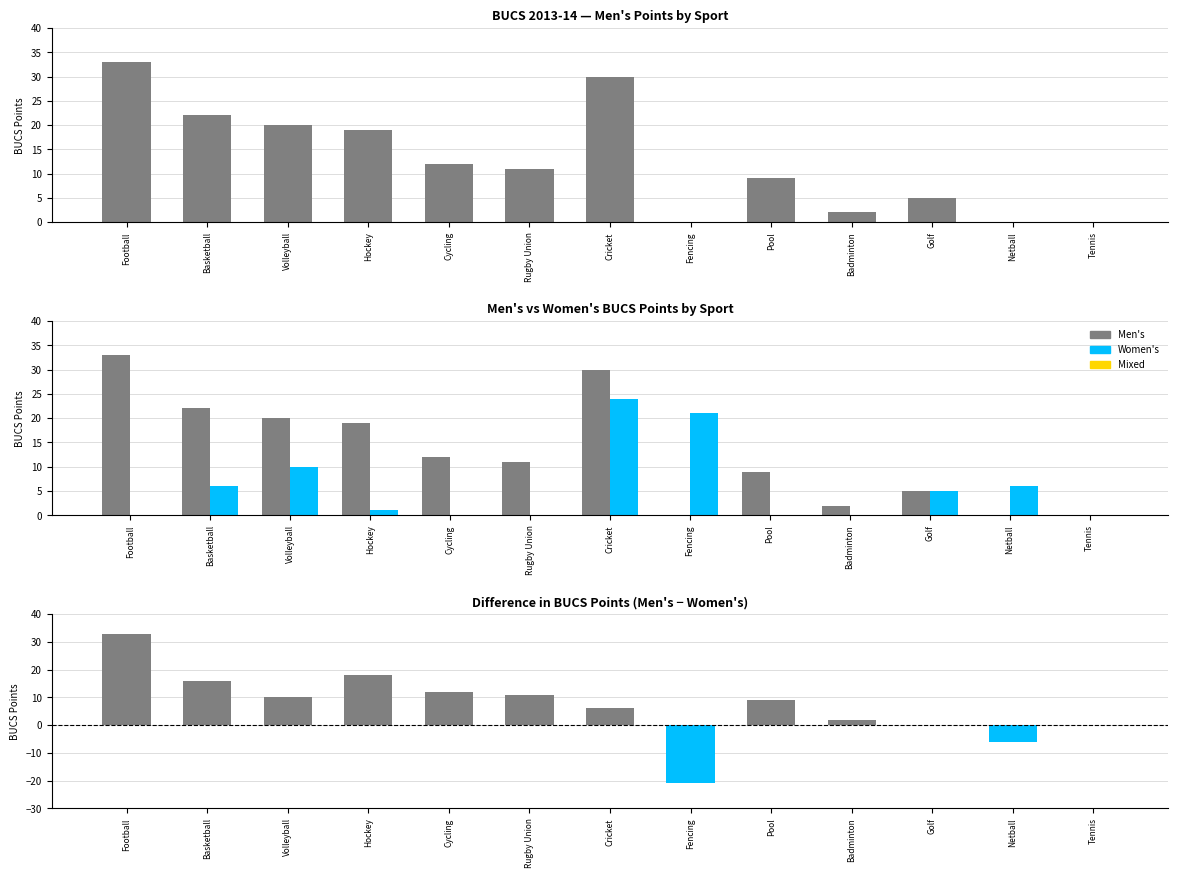

What value does the Difference (Men's - Women's) series have at Rugby Union, to the nearest 5?

10